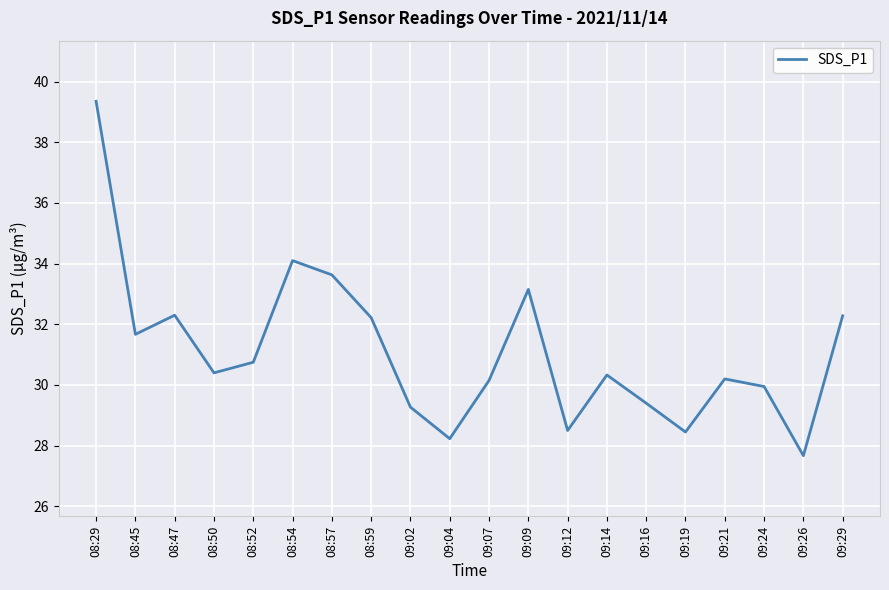

How many lines are shown in the chart?

1